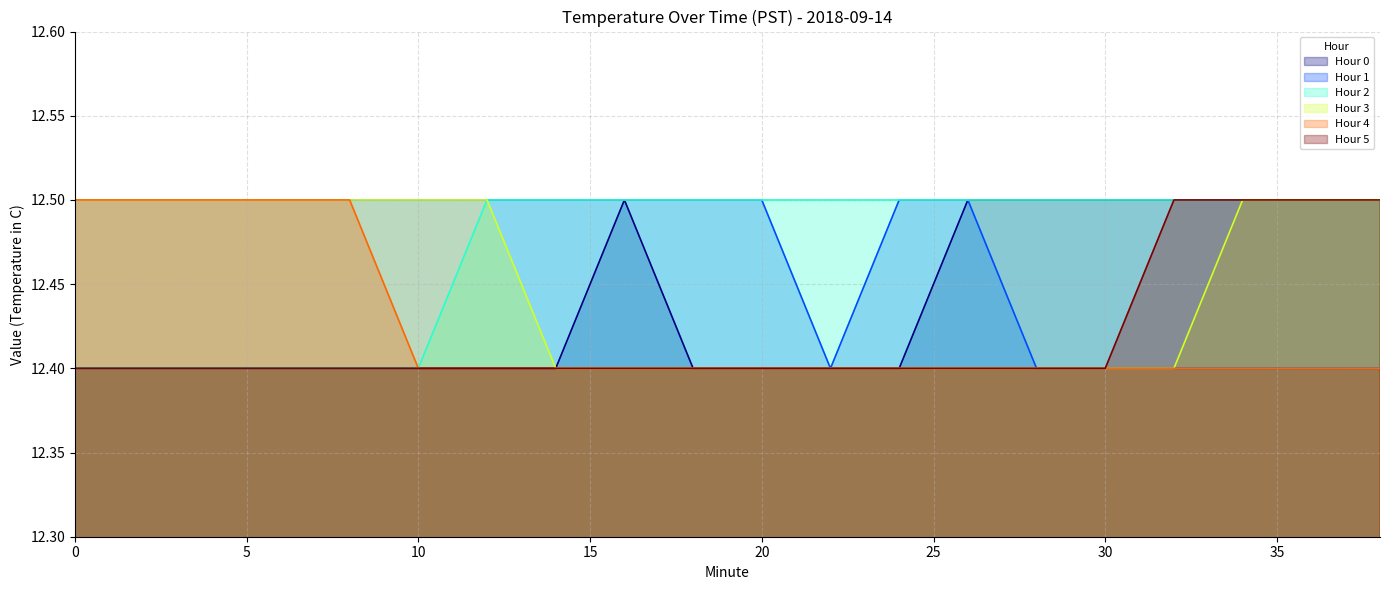

What is the smallest value displayed?

12.4